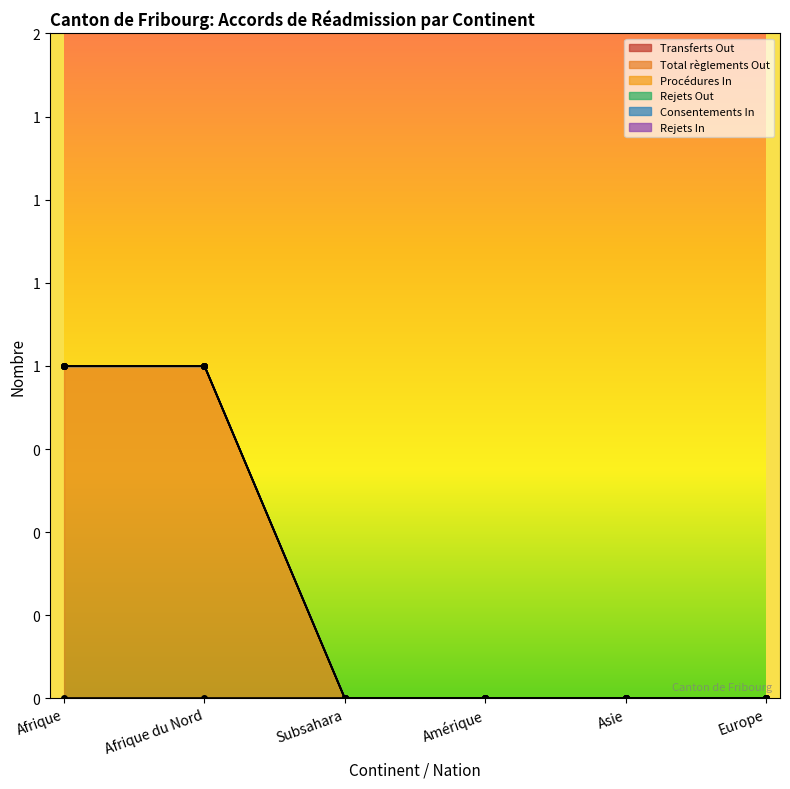

Rank the categories by Consentements In value from lowest to highest.

Afrique, Afrique du Nord, Subsahara, Amérique, Asie, Europe